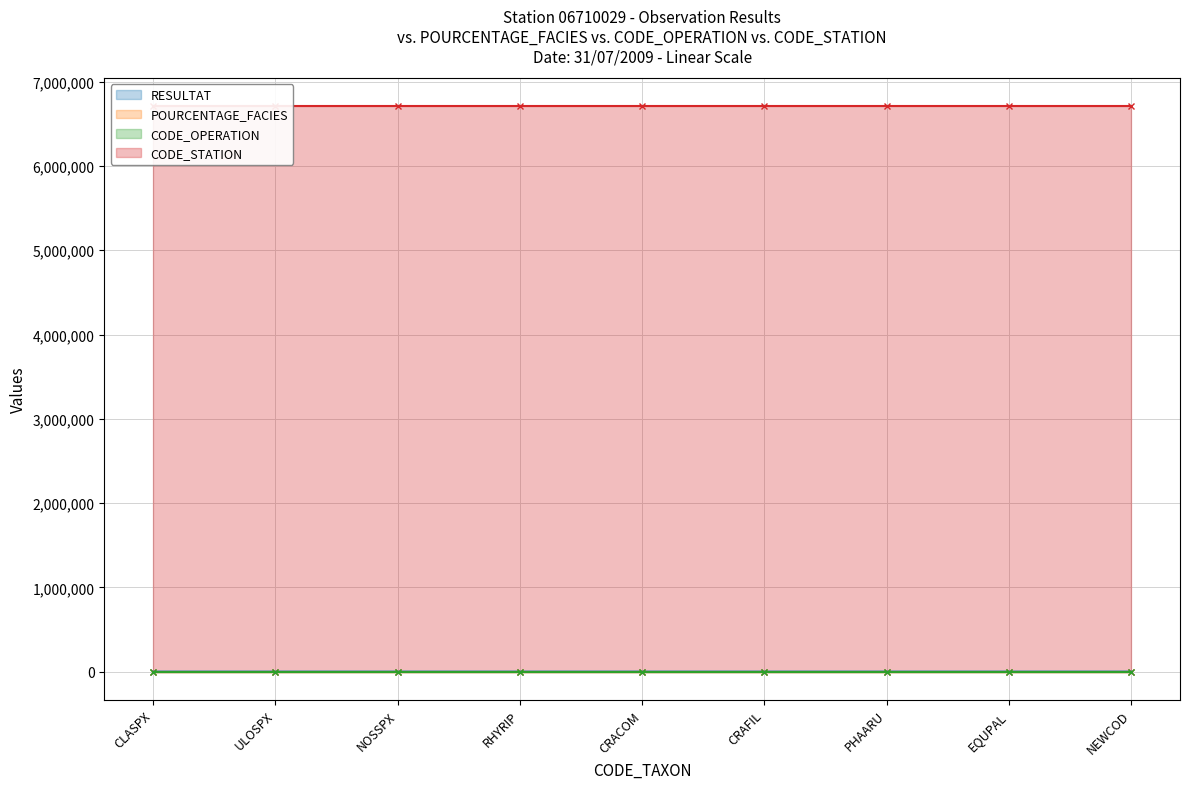

What is the value of the POURCENTAGE_FACIES point at the 6th from the left?

100.0